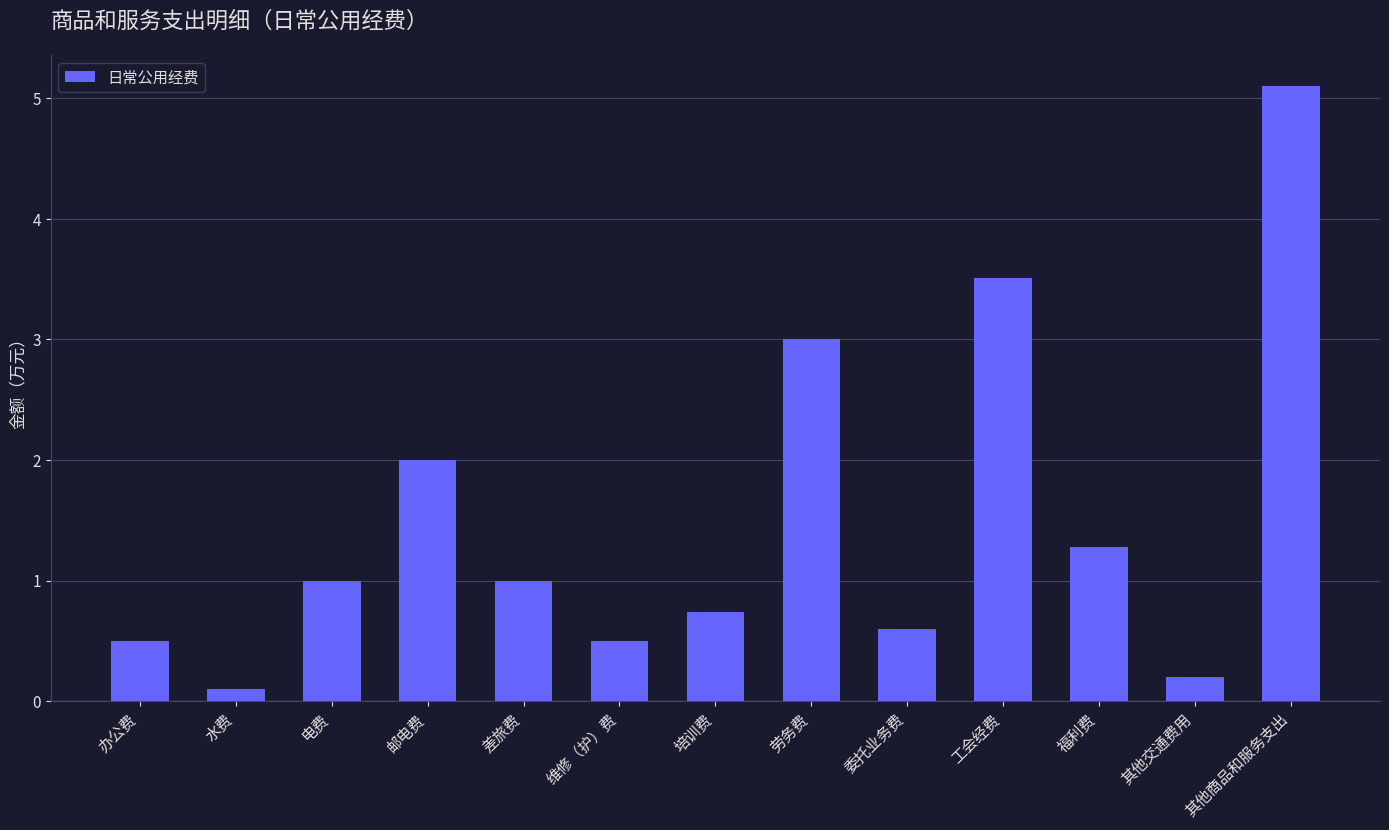

The value at 电费 is 1.0. True or false?

True